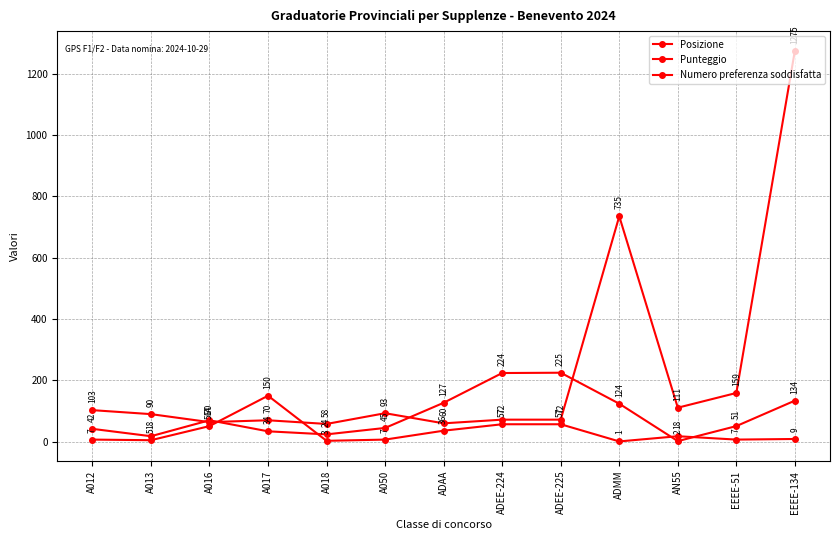

How many values in the Punteggio series are below 90?

6